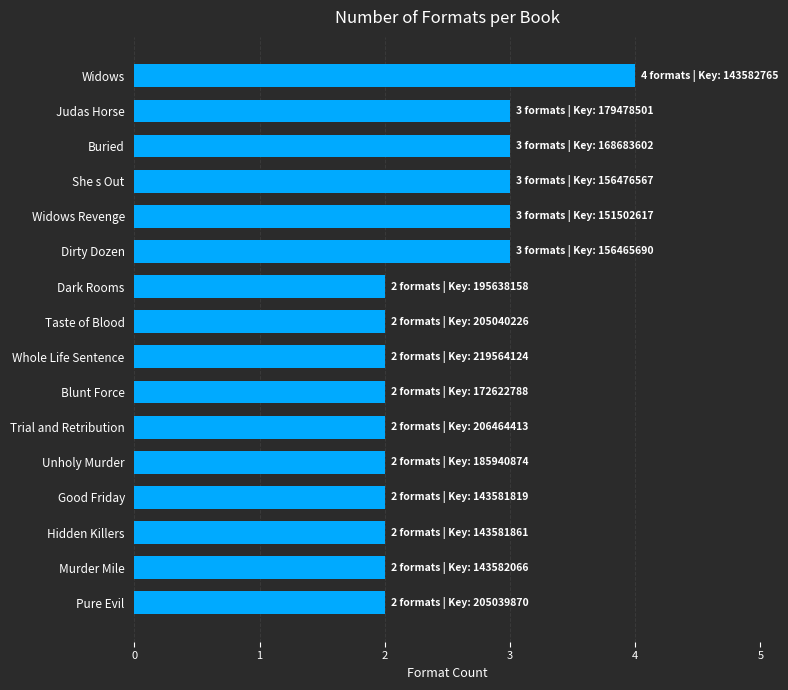

What is the greatest value displayed?

4